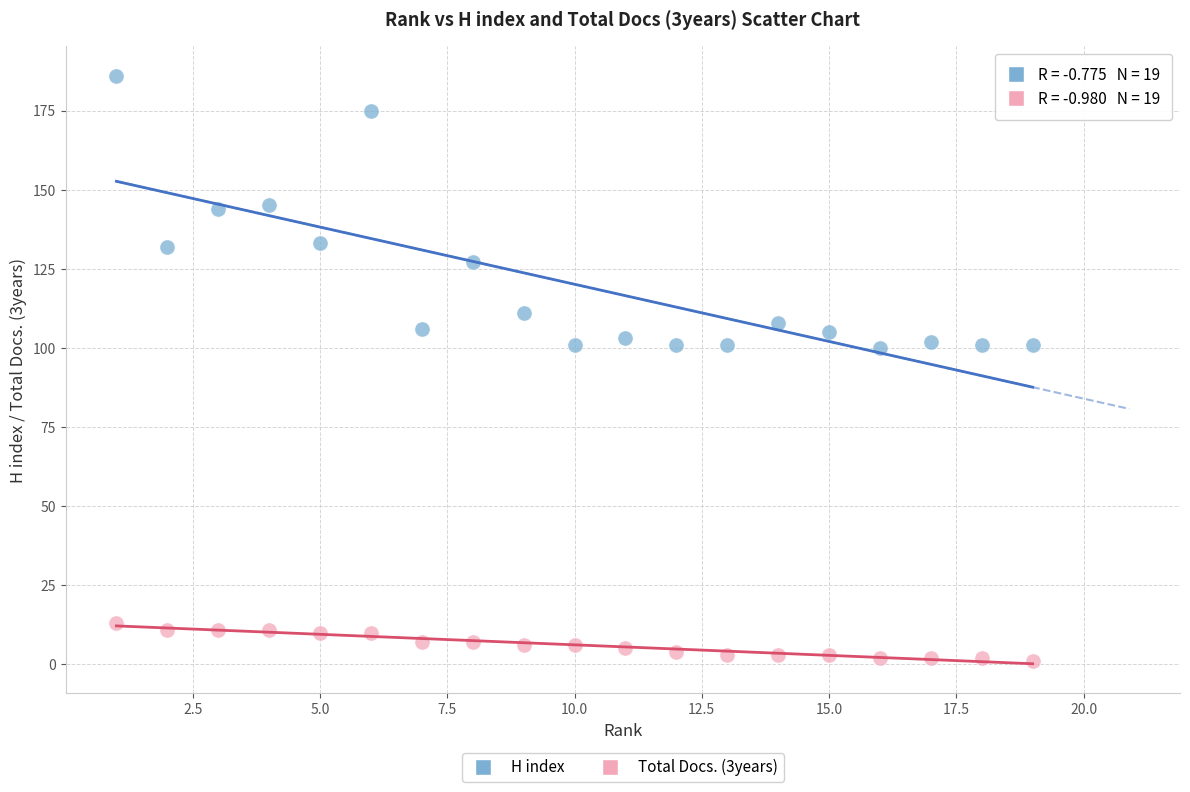

Which series has the largest Y range (max minus min)?

H index